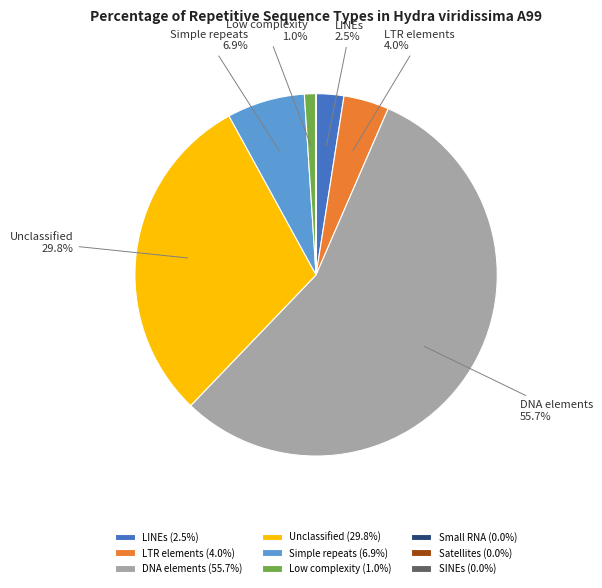

Does DNA elements account for over 50% of the chart?

Yes